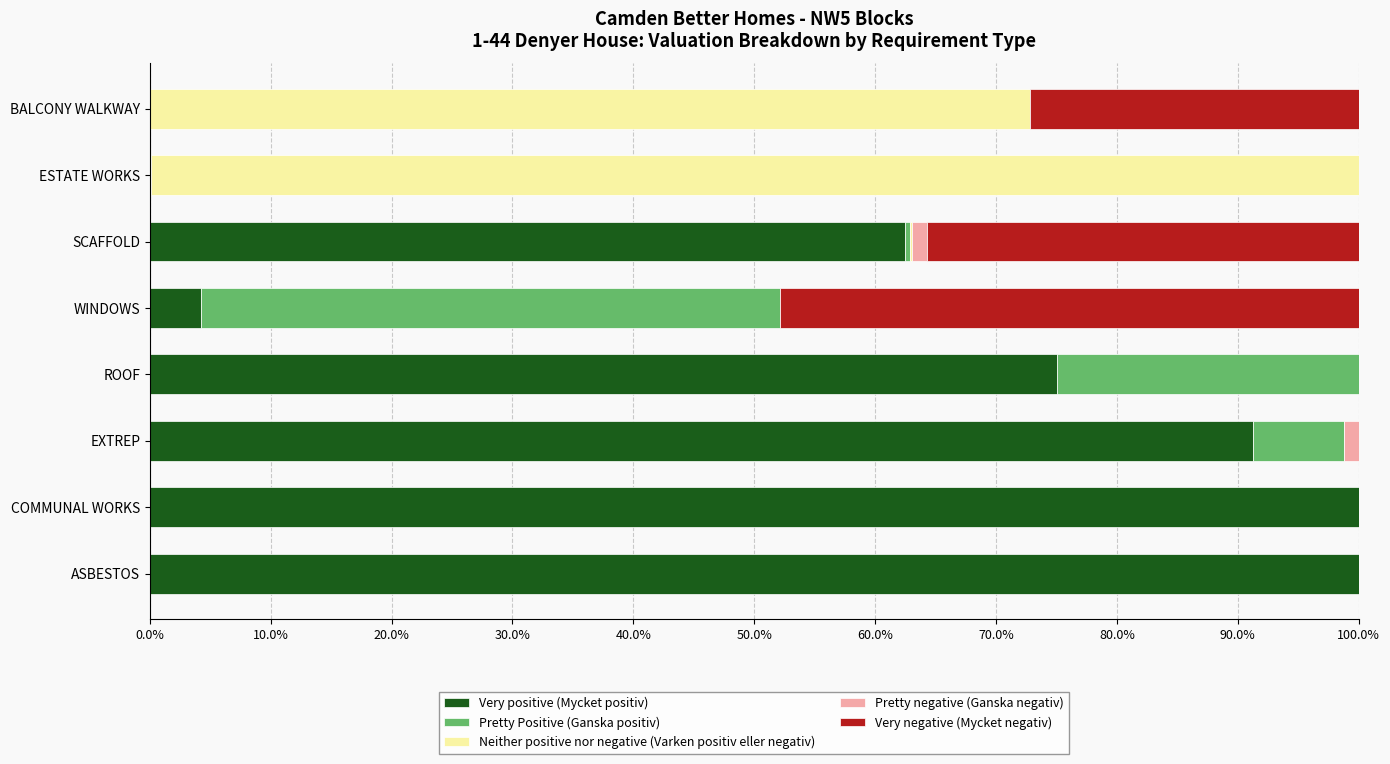

What is the sum of all Very positive (Mycket positiv) values?

433.1